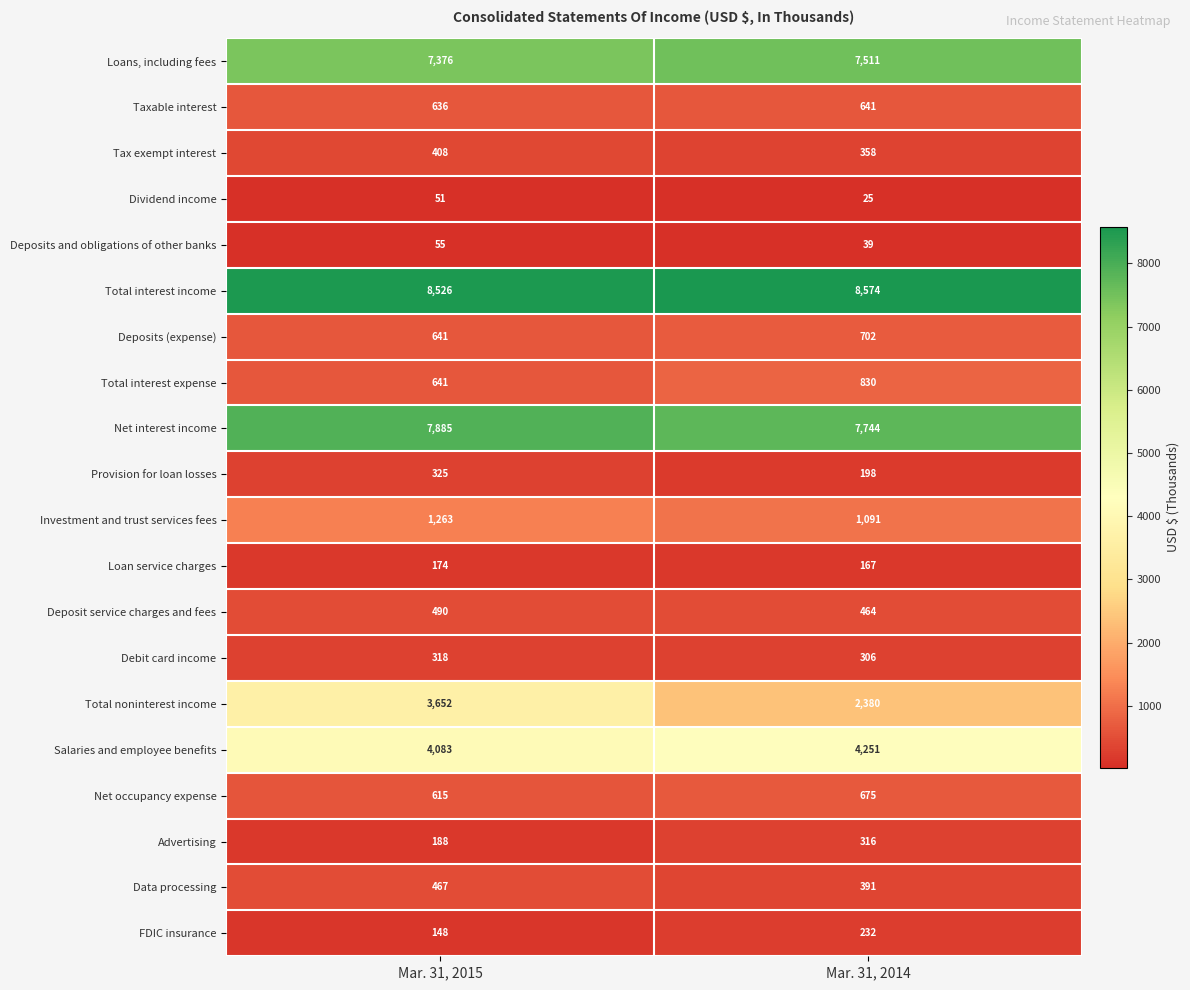

Which series changed the most between Mar. 31, 2015 and Mar. 31, 2014?

Total noninterest income